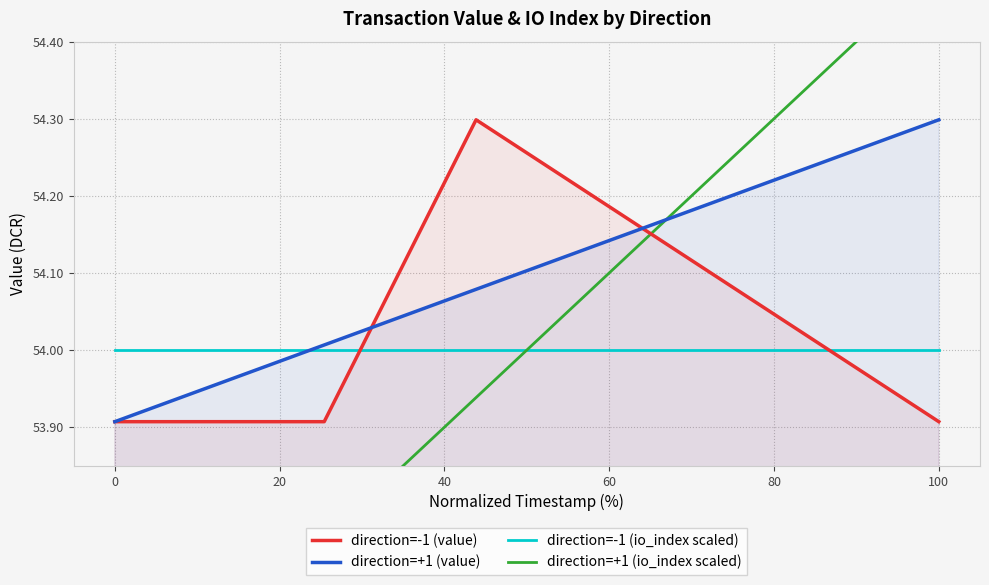

True or false: direction=-1 (io_index scaled) has a value of 74.0 at 100.

False